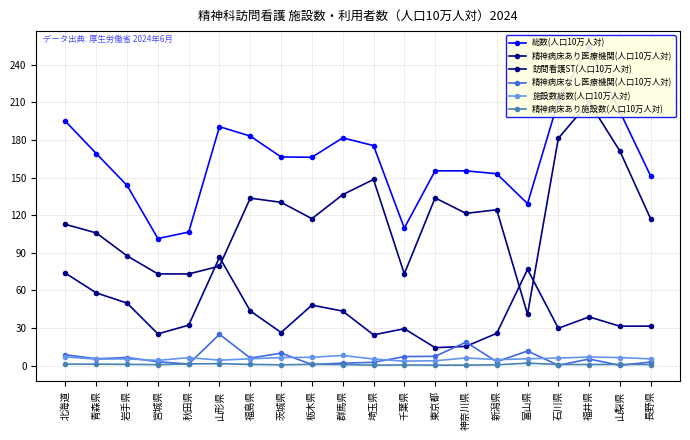

Read the 施設数総数(人口10万人対) value at 山梨県.

6.3